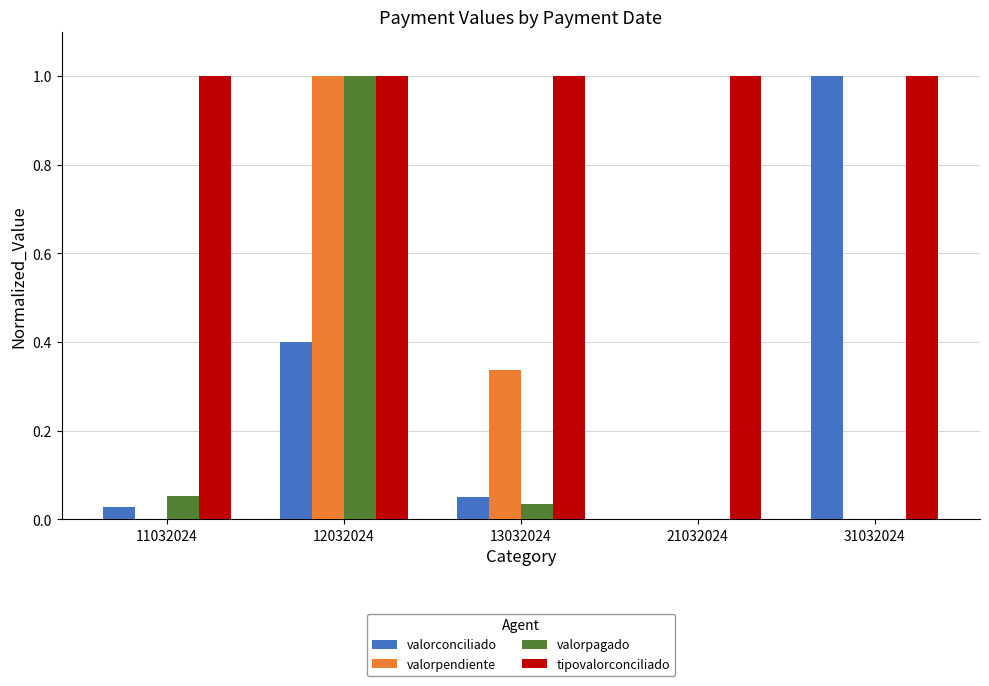

What is the sum of the valorconciliado values at 31032024 and 12032024?

1.4